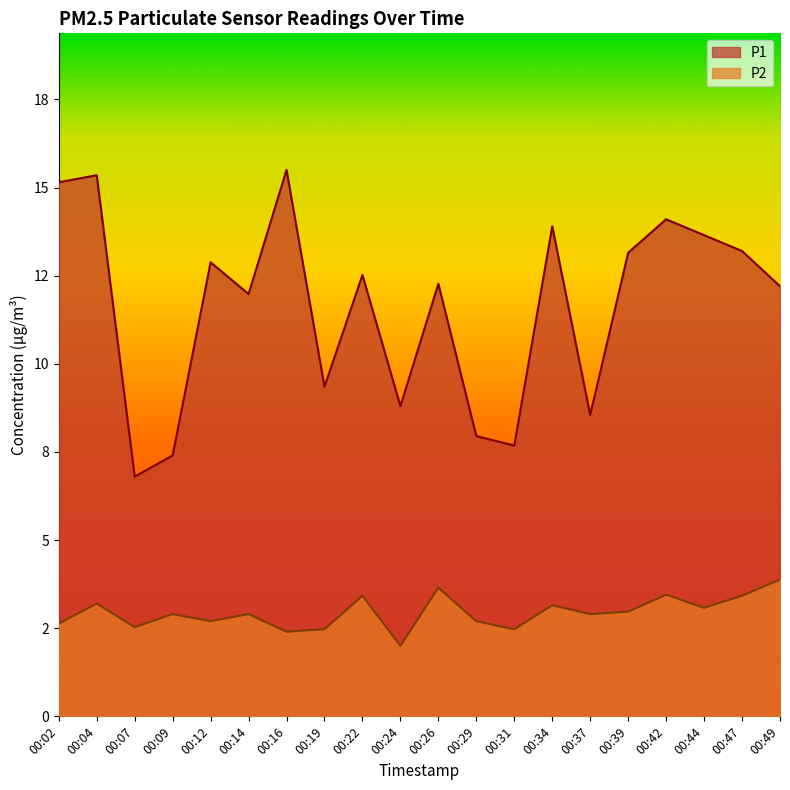

What is the difference between the P1 values at 00:29 and 00:34?

6.0